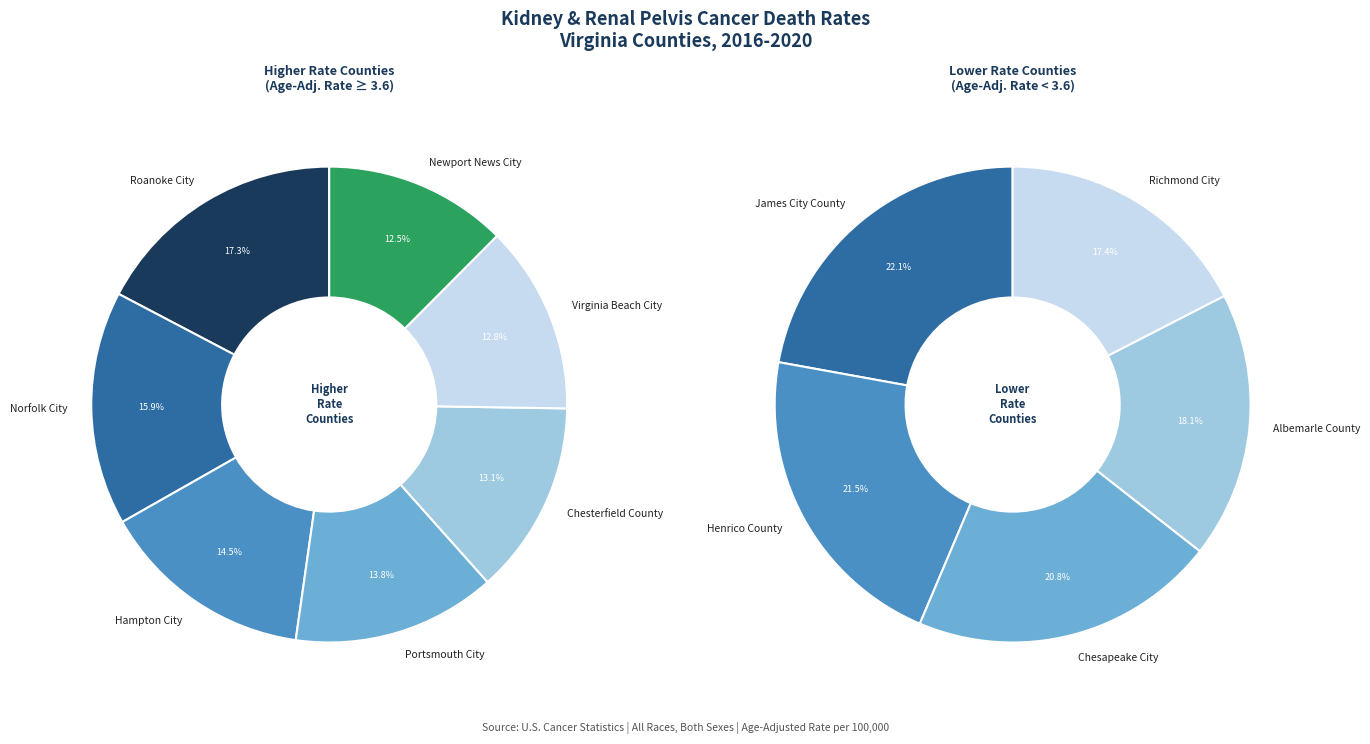

Approximately how many times larger is the value at Virginia Beach City compared to Portsmouth City?

0.9